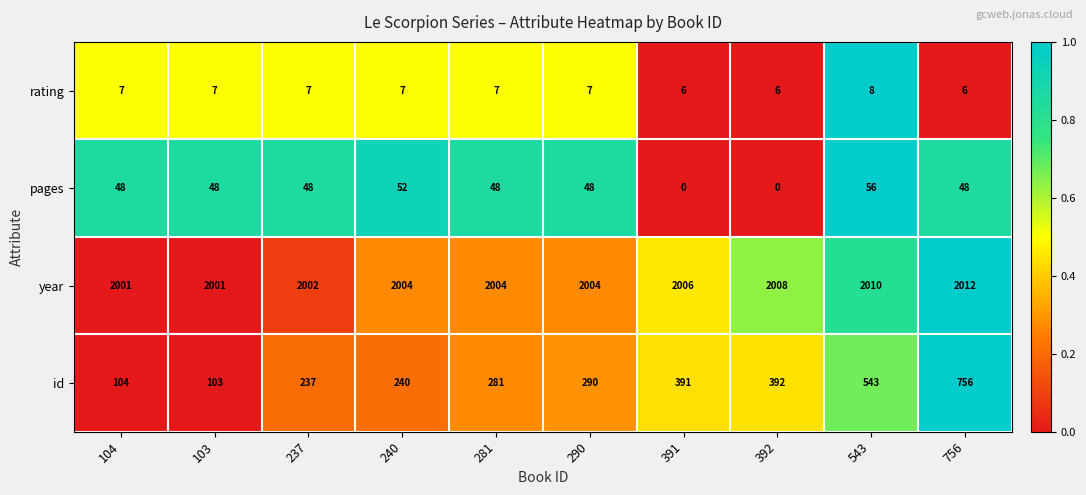

The pages series shows 64 at 103. True or false?

False